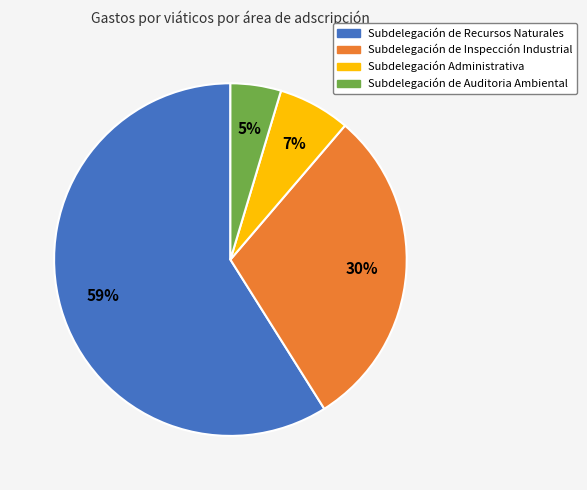

To the nearest percent, what portion does Subdelegación de Inspección Industrial represent?

30%